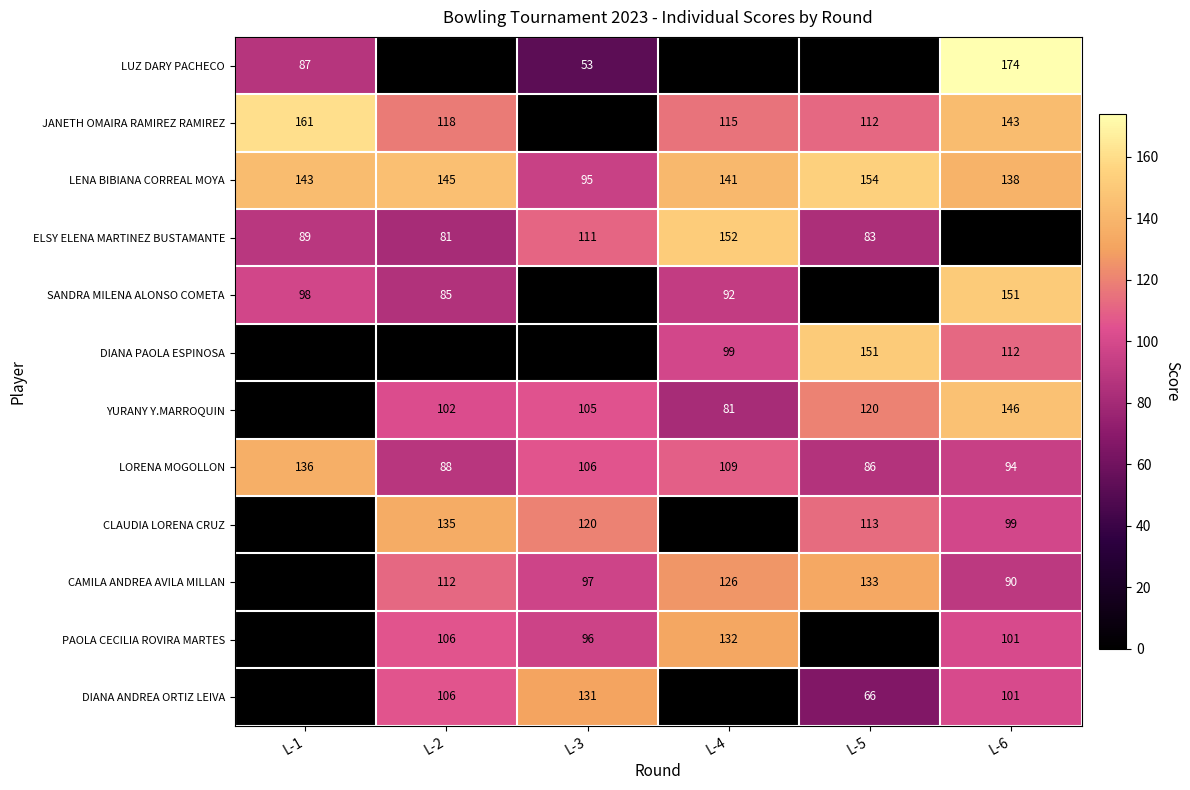

What is the difference between the maximum and minimum values in the LORENA MOGOLLON series?

50